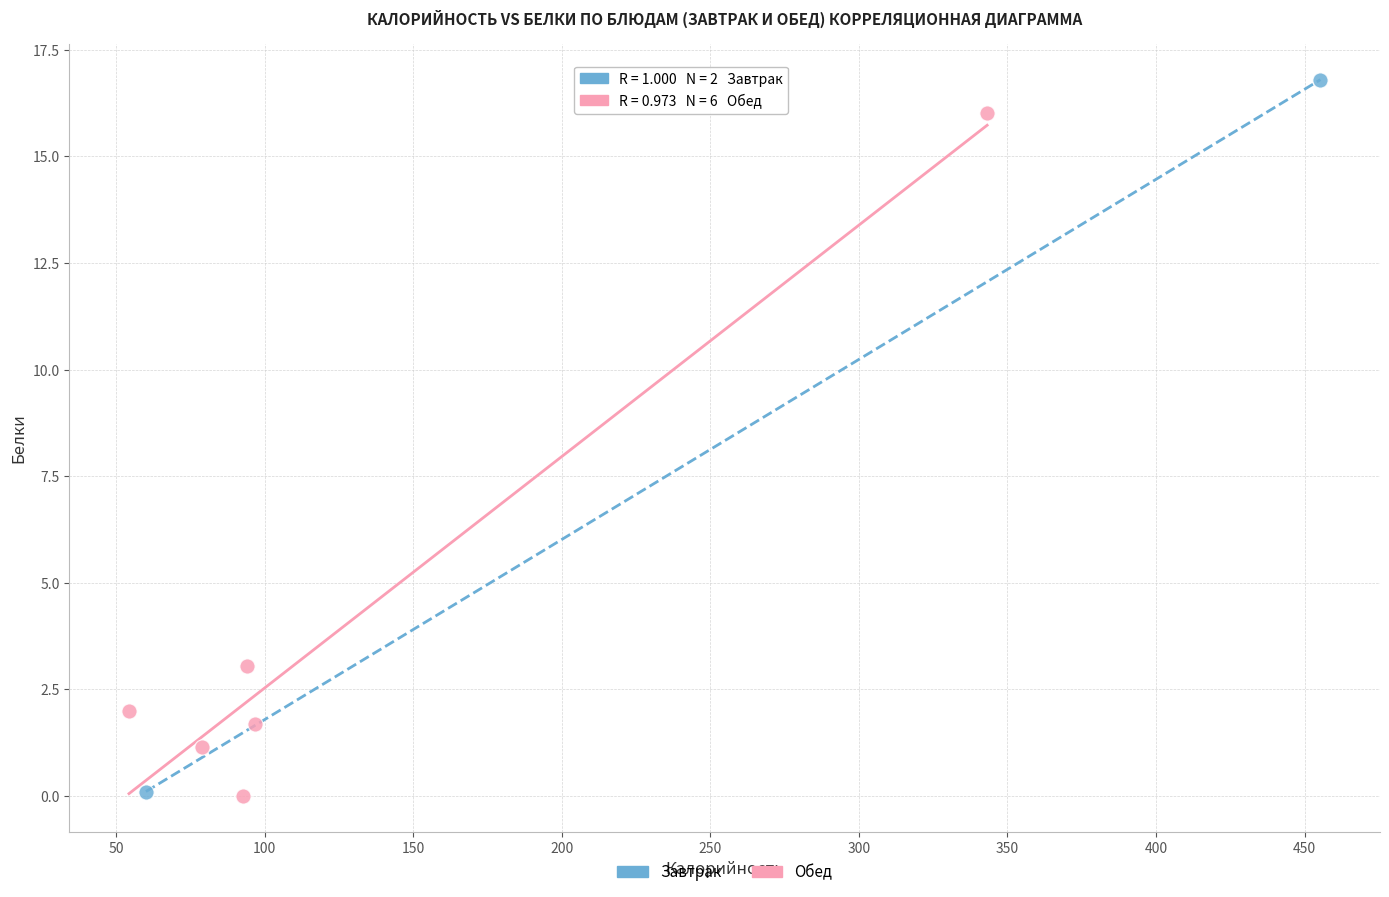

What are all the series names shown in the legend?

Завтрак, Обед